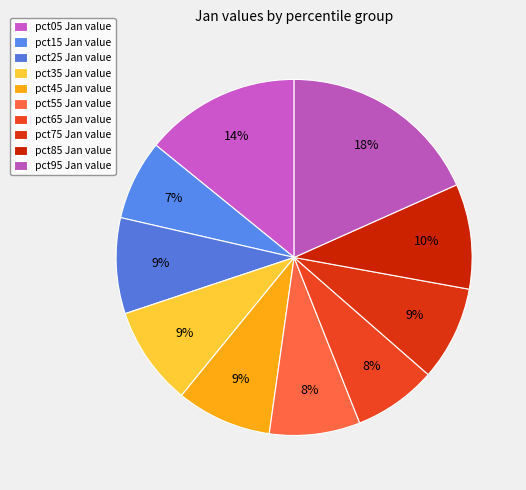

Count the number of slices in the pie.

10